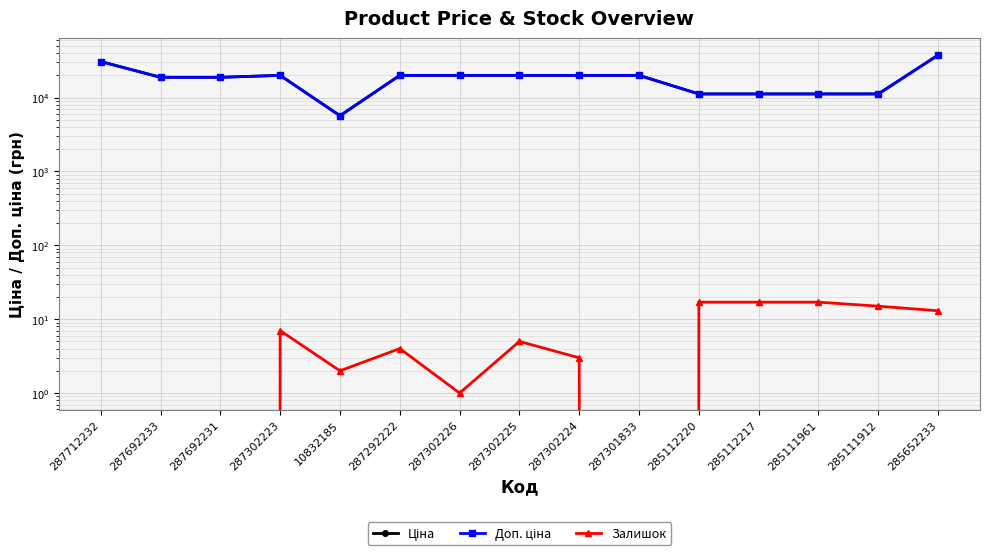

What is the highest value of the Ціна series?

37593.6